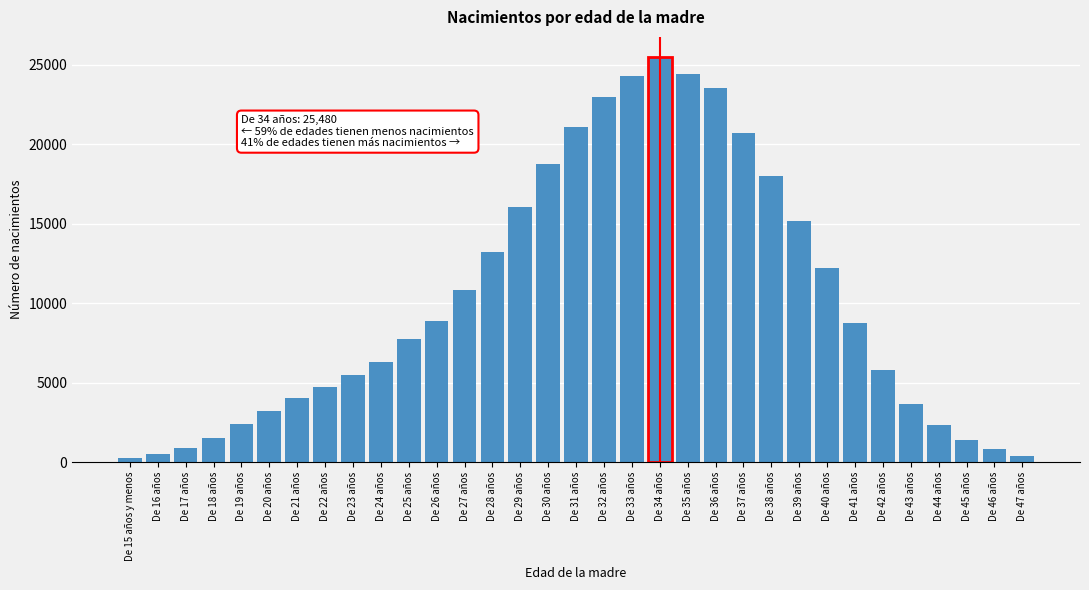

Which category has the highest value across all series?

De 34 años